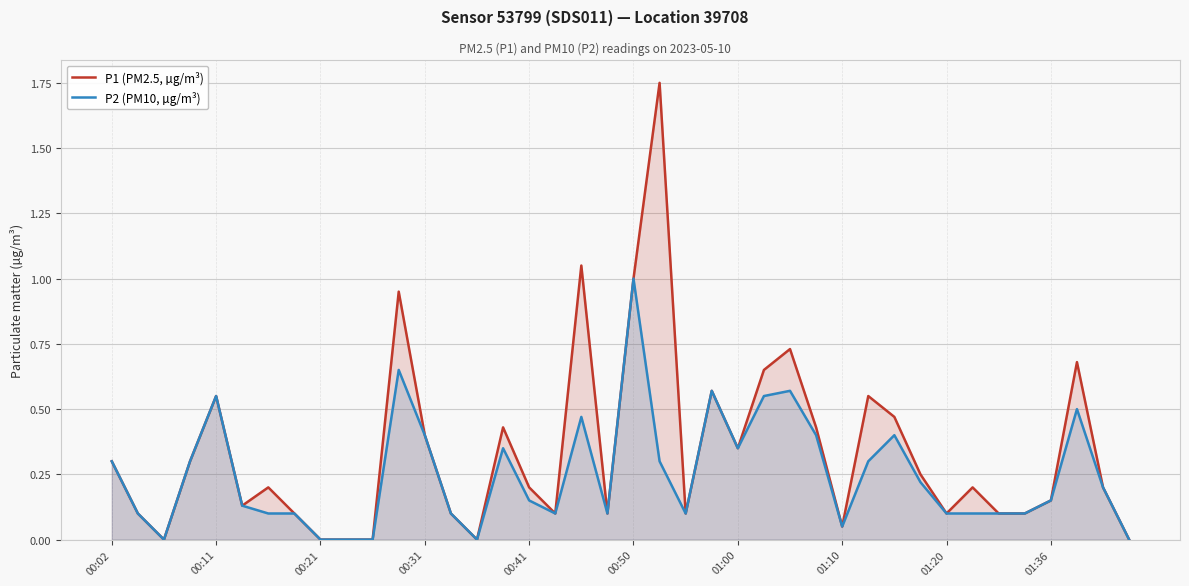

What are all the series names shown in the legend?

P1 (PM2.5, µg/m³), P2 (PM10, µg/m³)